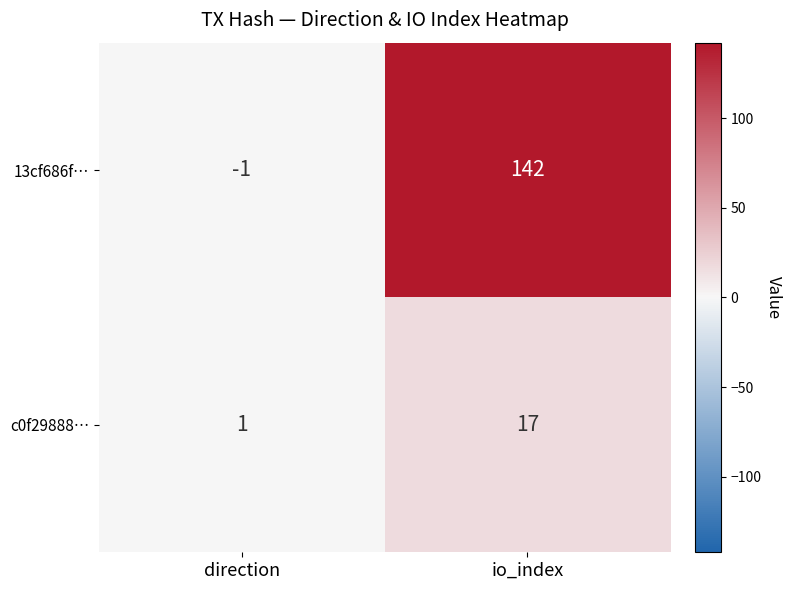

How many series are shown in this chart?

2